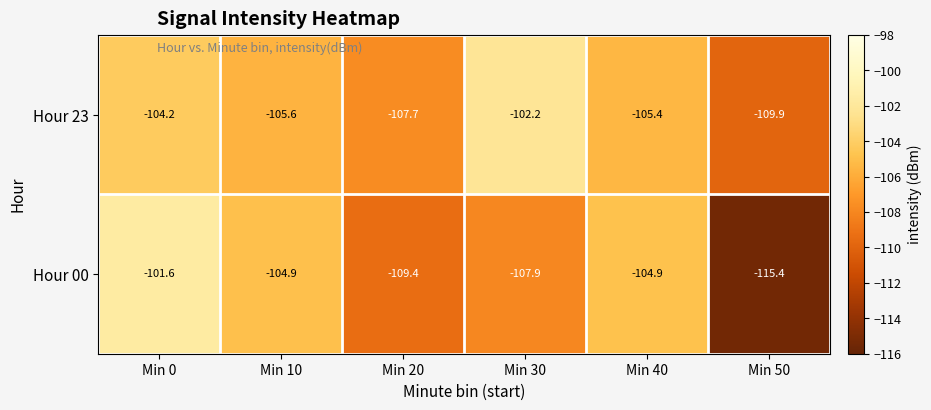

At which label does Hour 00 first exceed -104?

Min 0